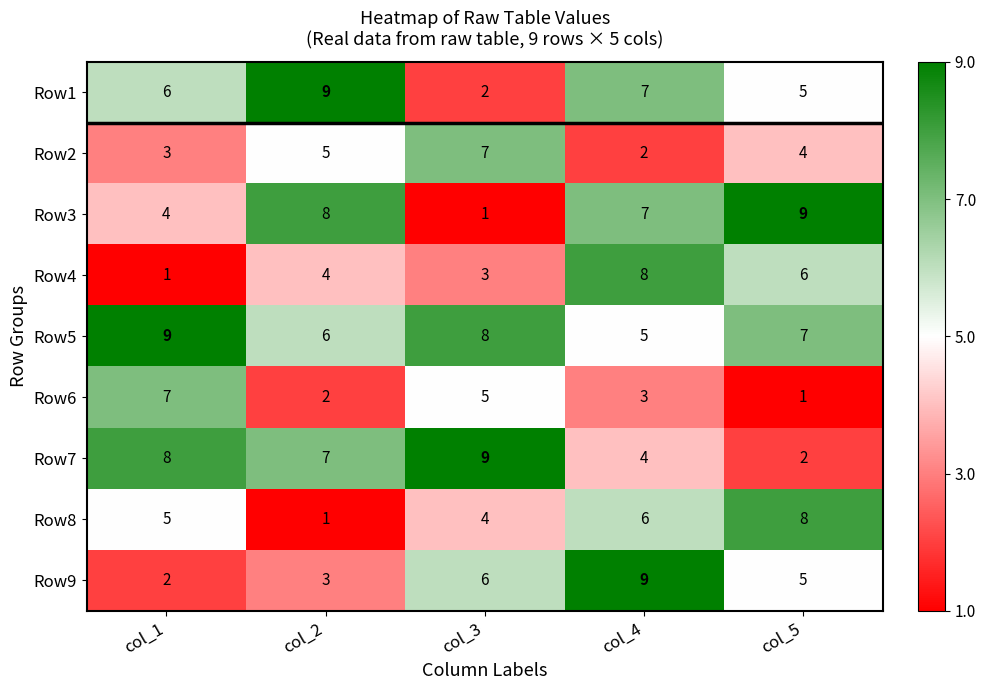

Rank the series at col_1 from lowest to highest value.

Row4, Row9, Row2, Row3, Row8, Row1, Row6, Row7, Row5